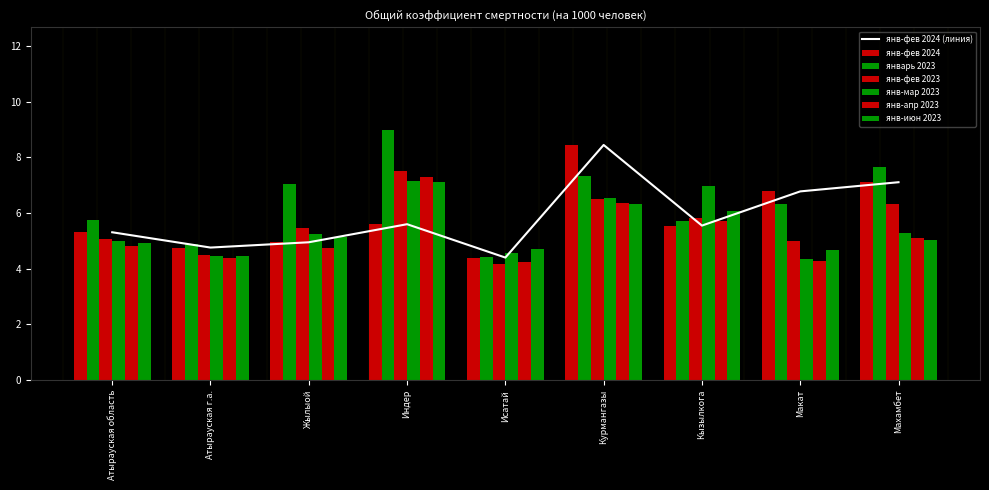

What is the lowest value of the янв-апр 2023 series?

4.2